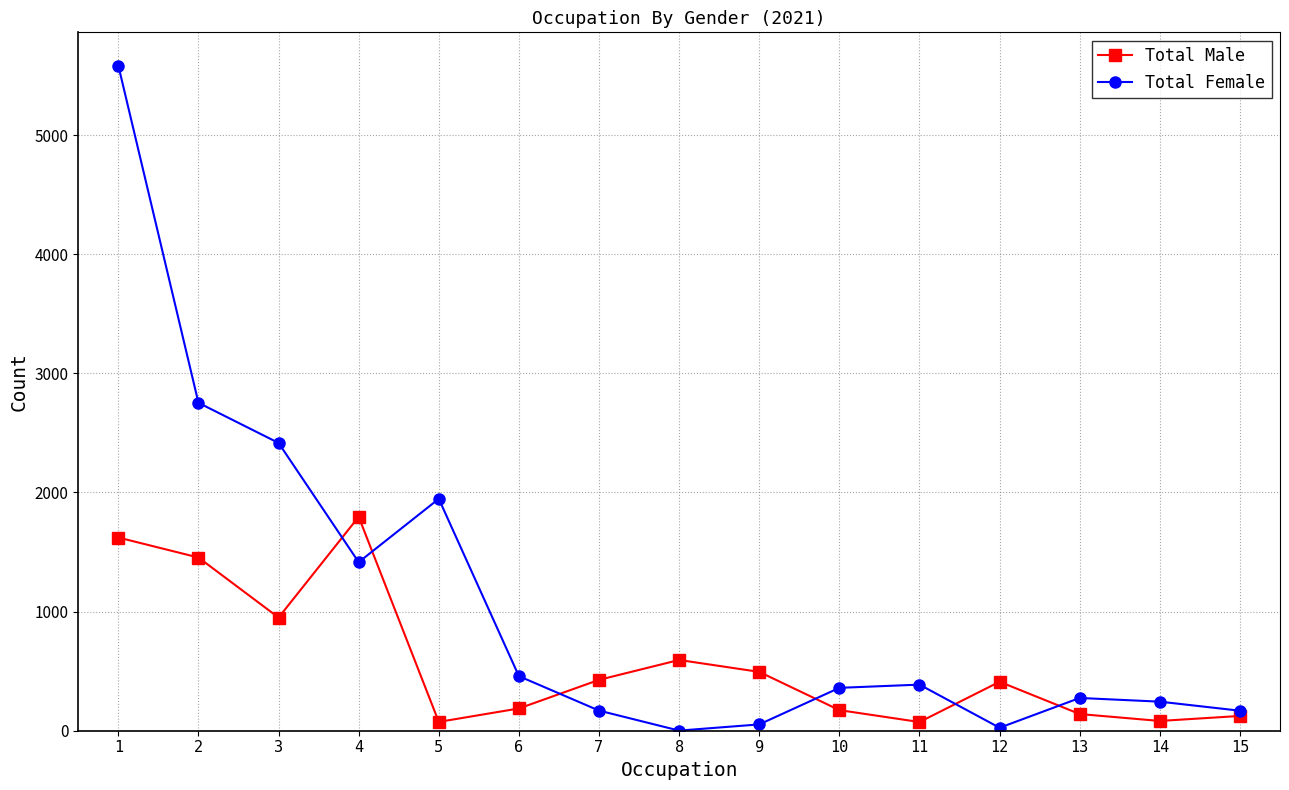

Does the chart have visible grid lines?

Yes